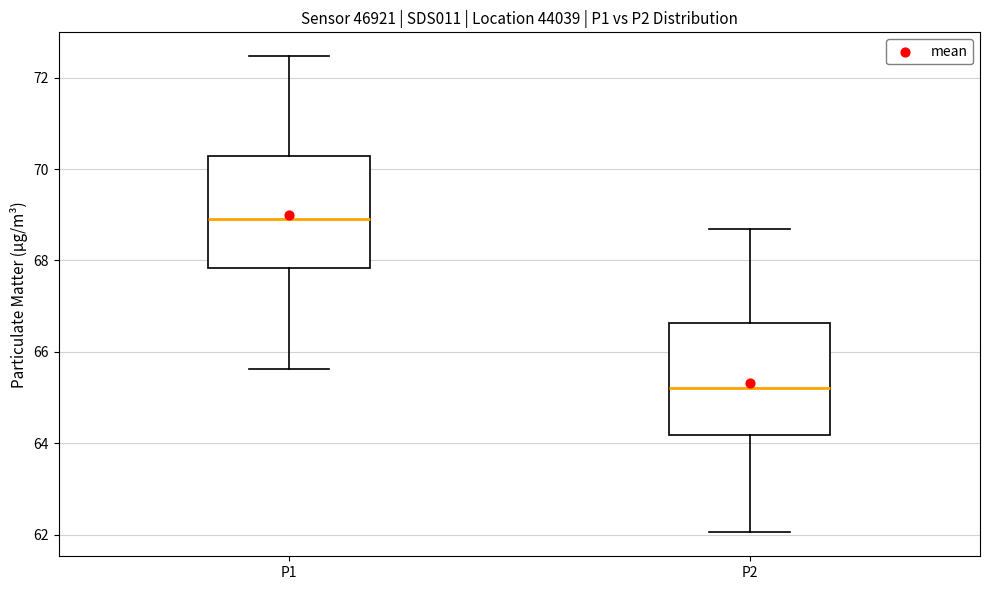

Reading left to right, read every box against the y-axis: the position of its median line, the range the box covers, and the ends of its whiskers. The values are not printed on the chart, so give them approximately, as read against the axis.

P1: median 69.0, box 67.8 to 70.2, whiskers 65.6 to 72.4
P2: median 65.2, box 64.2 to 66.6, whiskers 62.0 to 68.6